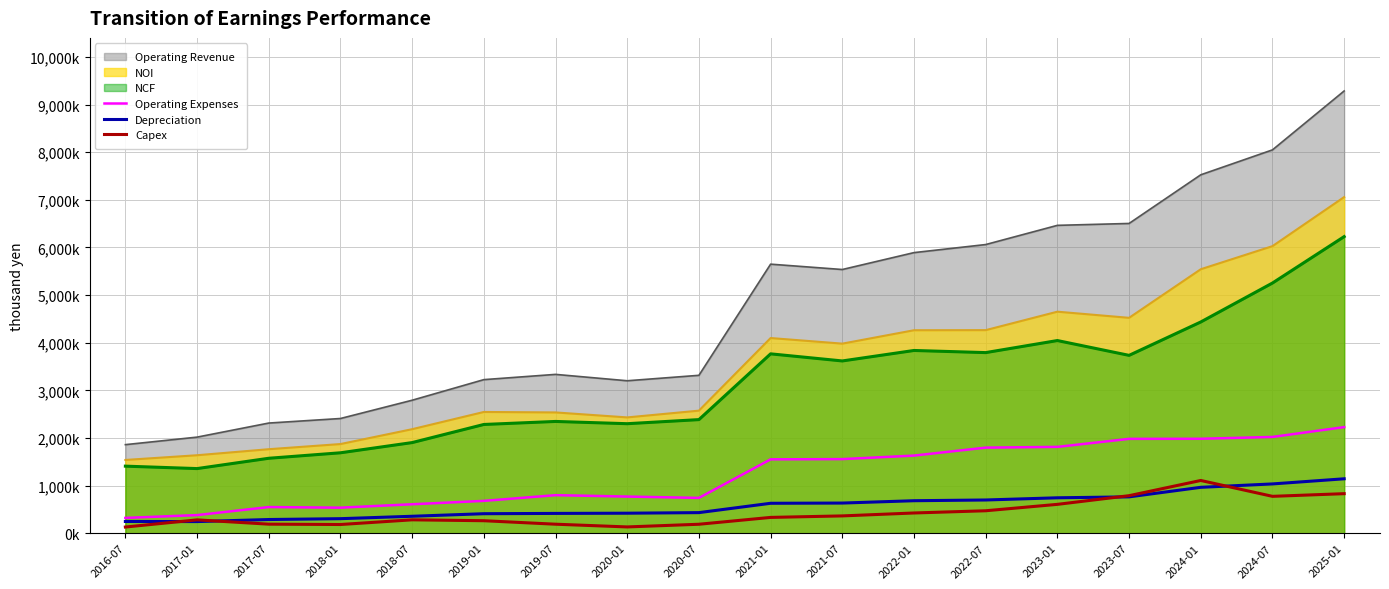

Where is Operating Expenses nearest to the value 1274537?

2021-01